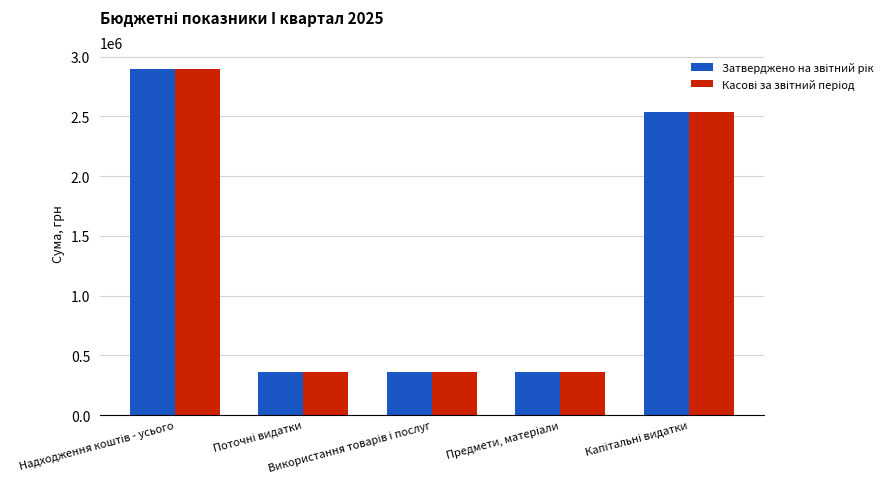

What is the maximum value shown in the chart?

2896272.5